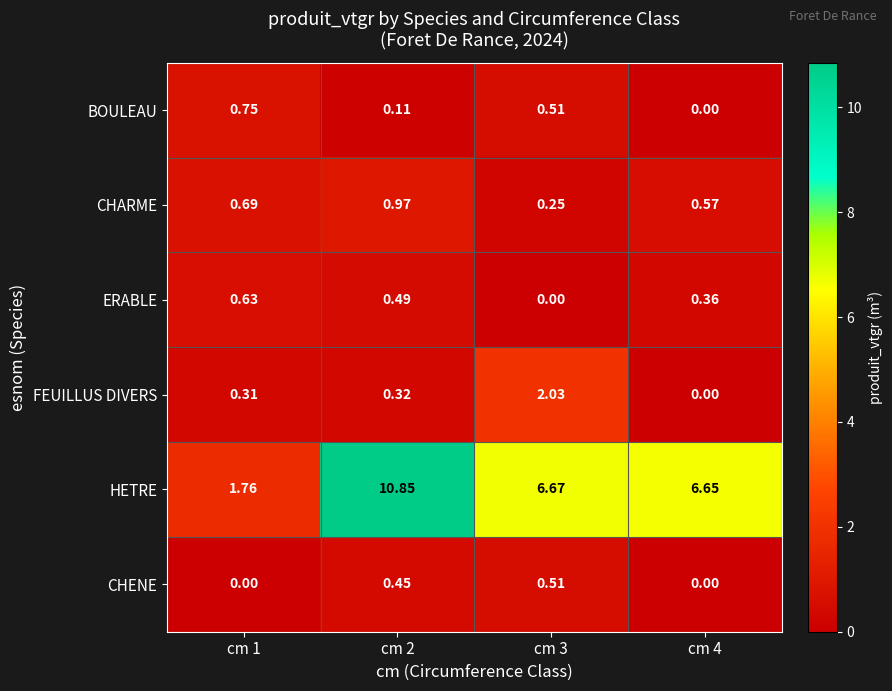

Between cm 2 and cm 4, which series saw the biggest shift?

HETRE